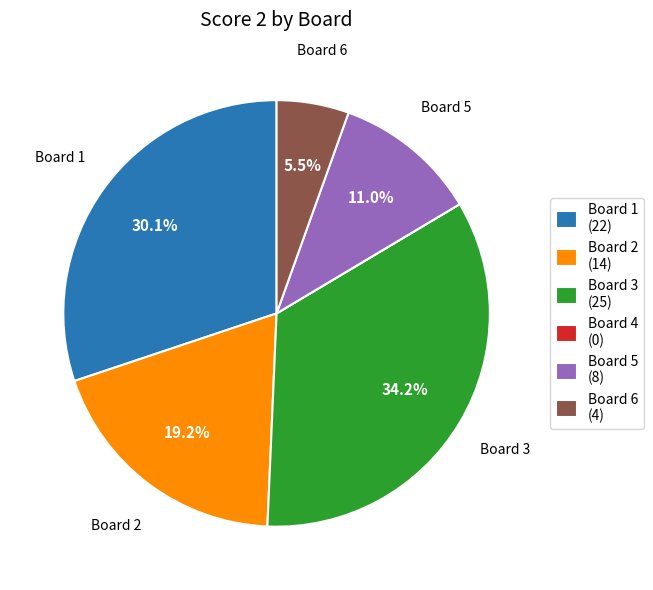

Is there a majority slice in this chart?

No